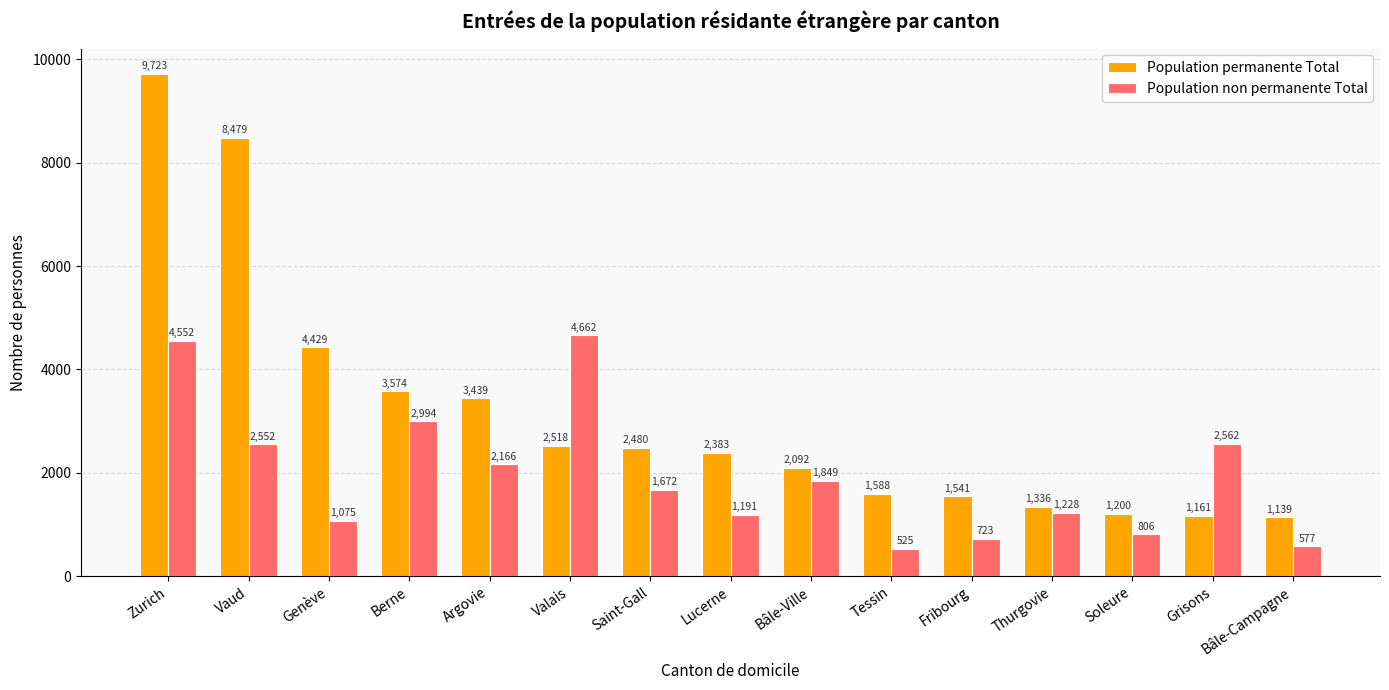

At Berne, list the series in order from smallest to largest.

Population non permanente Total, Population permanente Total